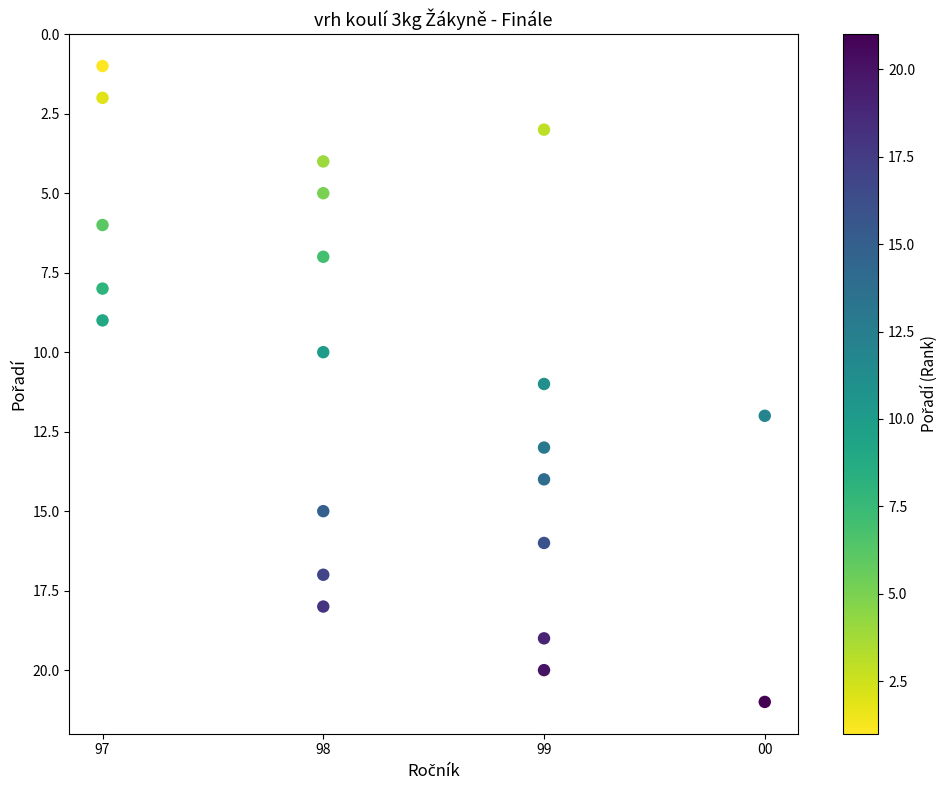

What is the range of Y values (max minus min)?

20